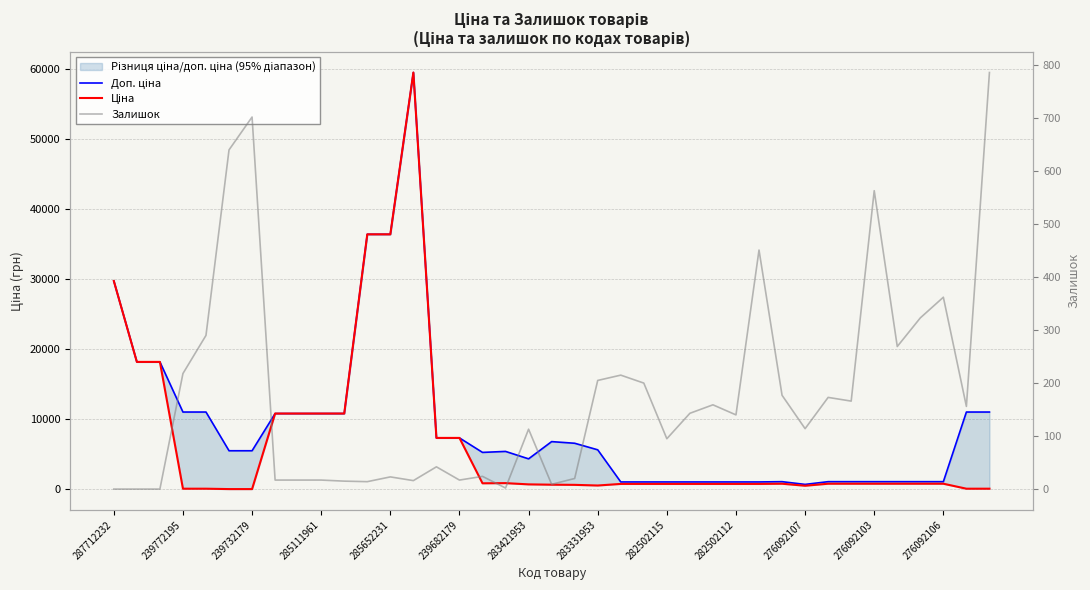

What is the lowest value of the Ціна series?

55.3